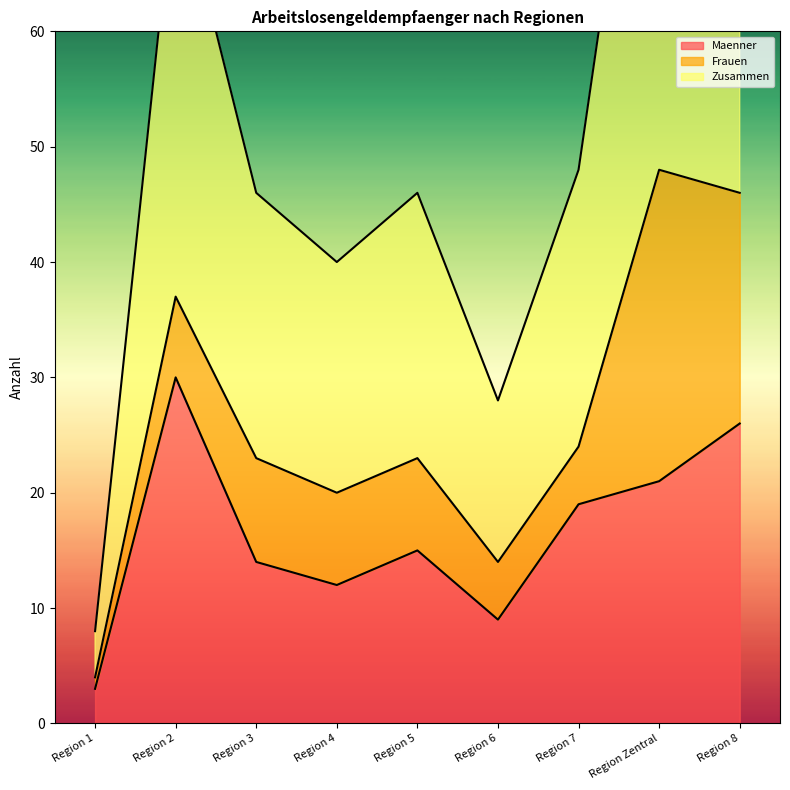

What is the label of the 6th point from the left?

Region 6